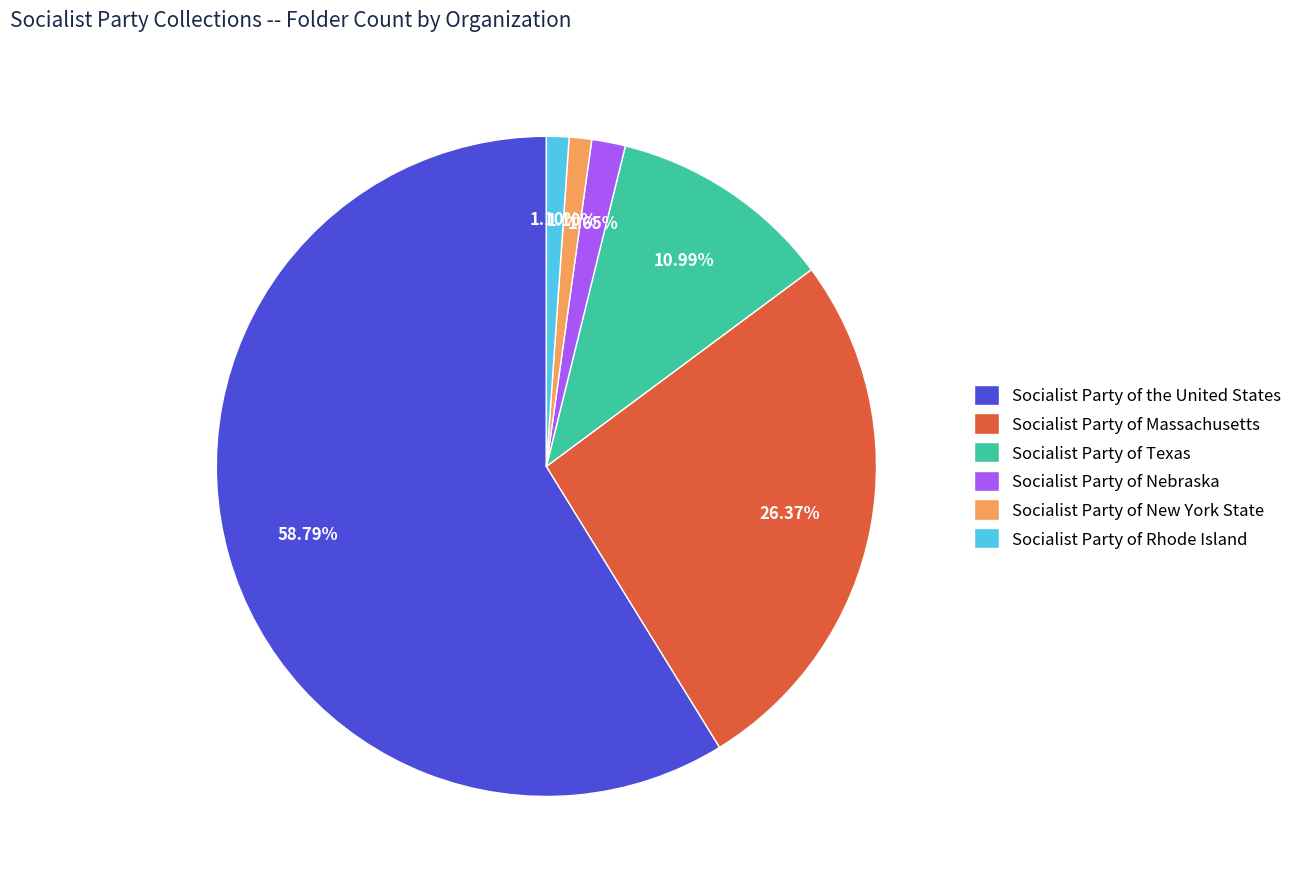

What is the ratio of the value at Socialist Party of Rhode Island to the value at Socialist Party of New York State?

1.0